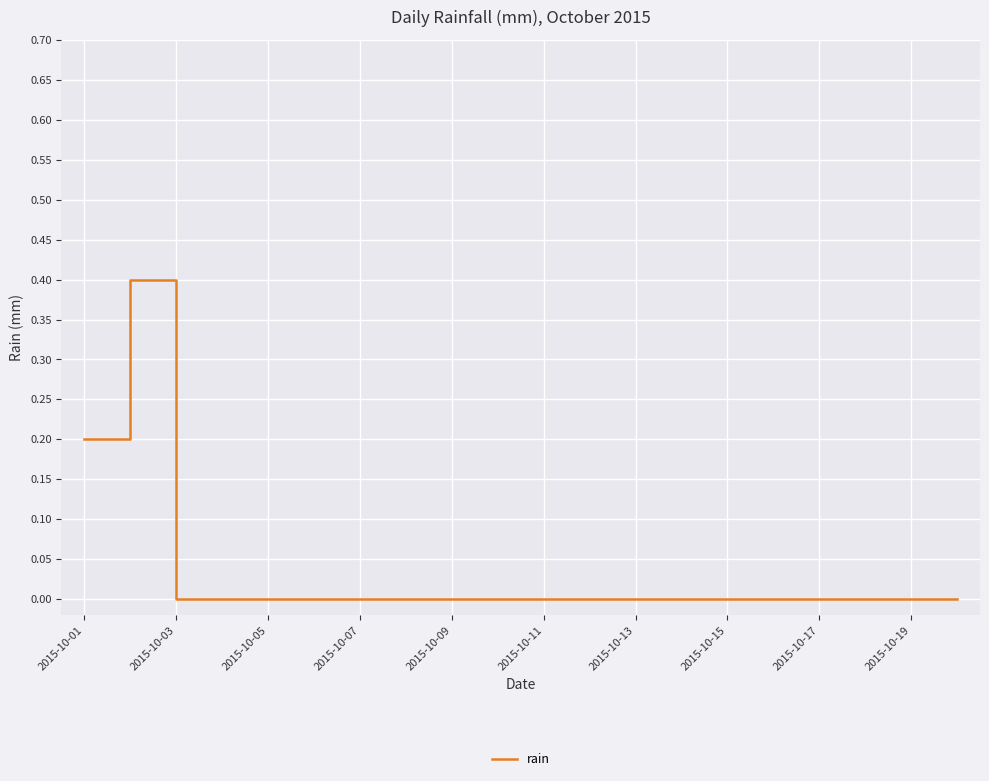

What is the greatest value displayed?

0.4